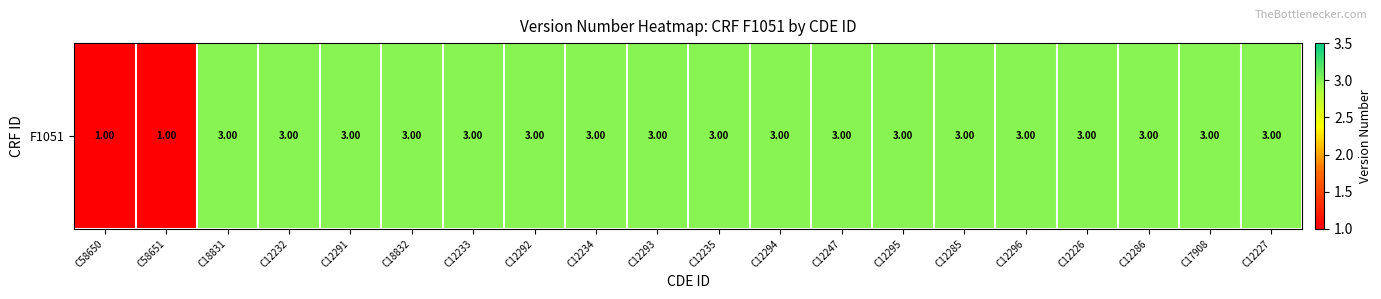

At which label is the value closest to 2?

C58650